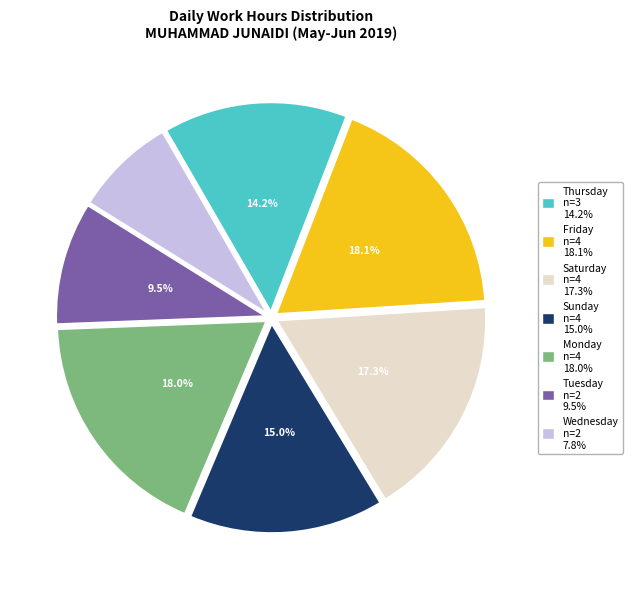

Approximately how many times larger is the value at Friday n=4 18.1% compared to Saturday n=4 17.3%?

1.0